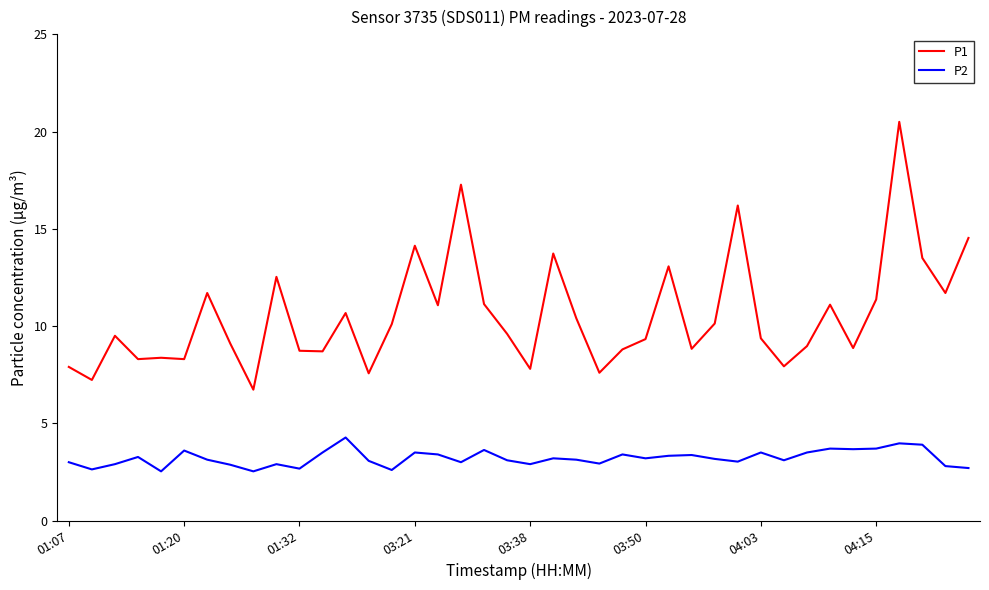

List the series in order of their overall mean, highest first.

P1, P2